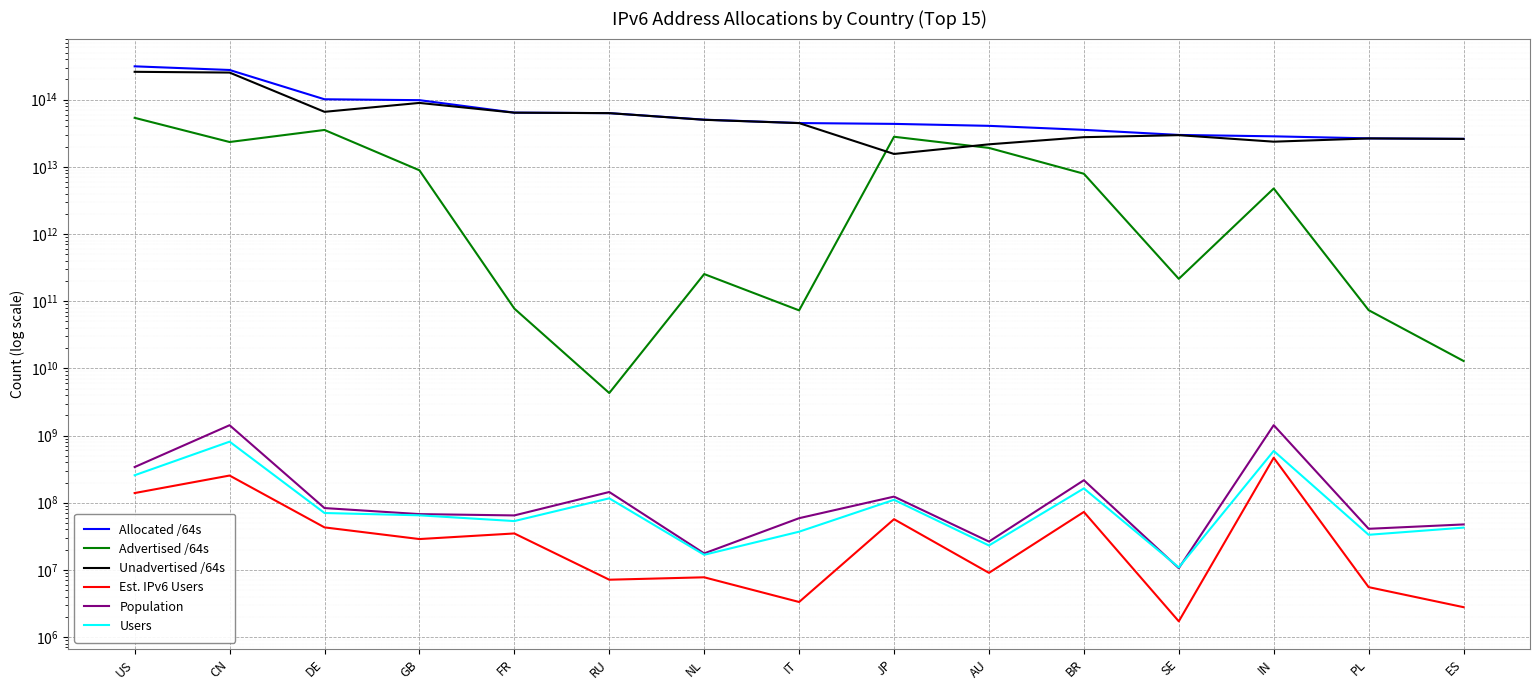

Where is Users nearest to the value 411015107?

US